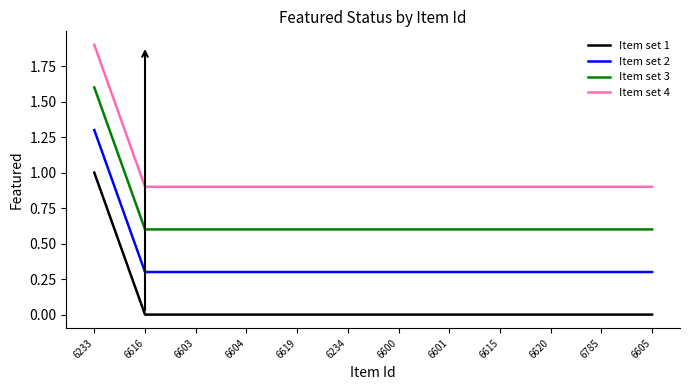

True or false: Item set 4 and Item set 3 intersect in this chart.

False